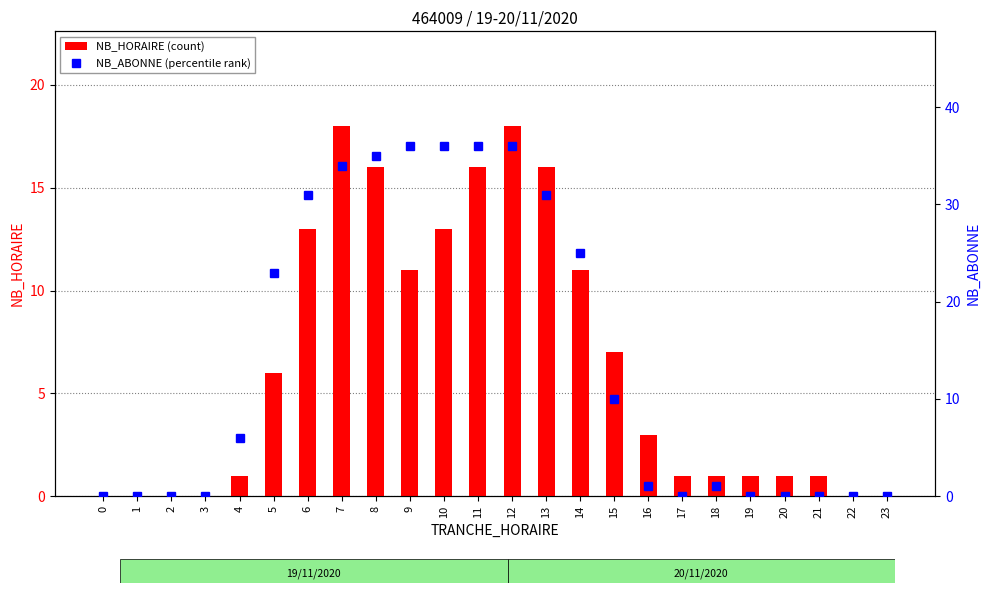

What is the total value across all series at 6?

44